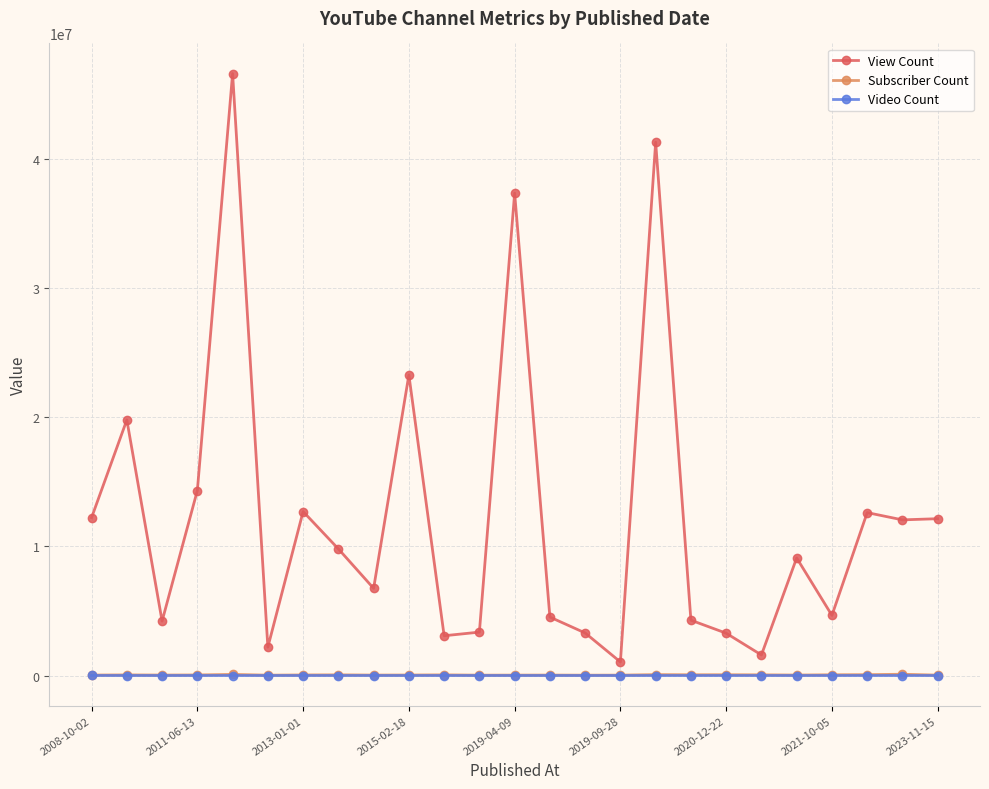

Which series has the largest total across all categories?

View Count